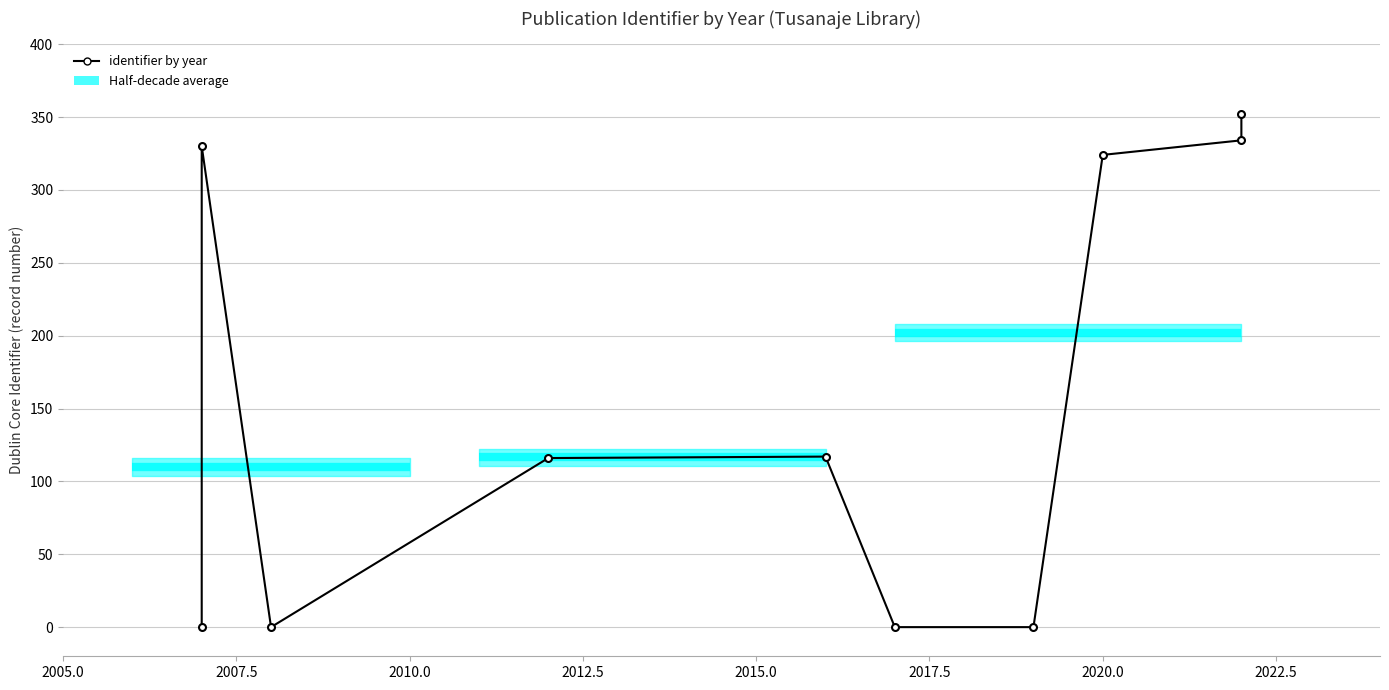

What is the label of the 7th point from the left?

2020.0